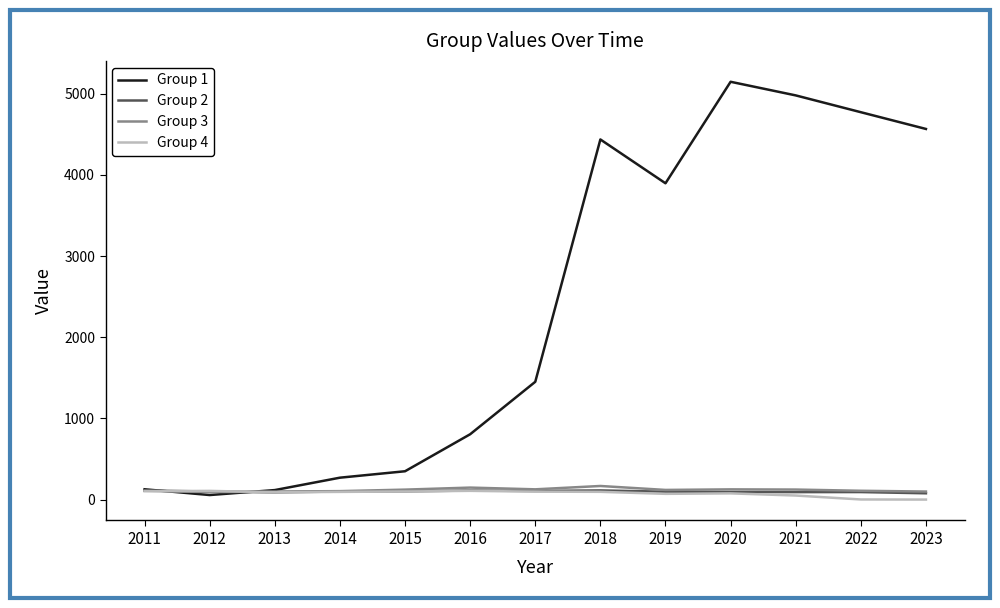

Which label corresponds to the largest value in the chart?

2020